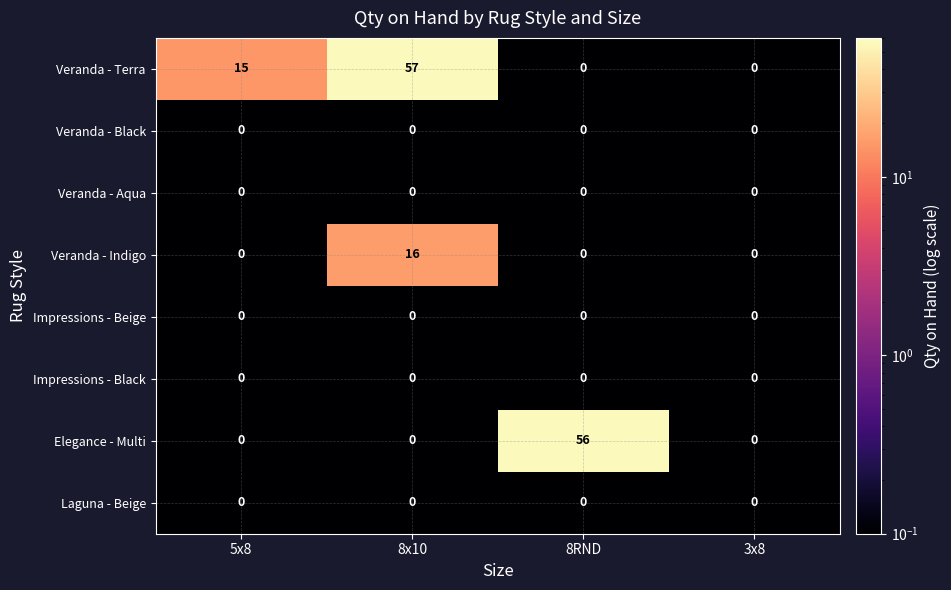

How many Veranda - Indigo values are between 0 and 16?

4